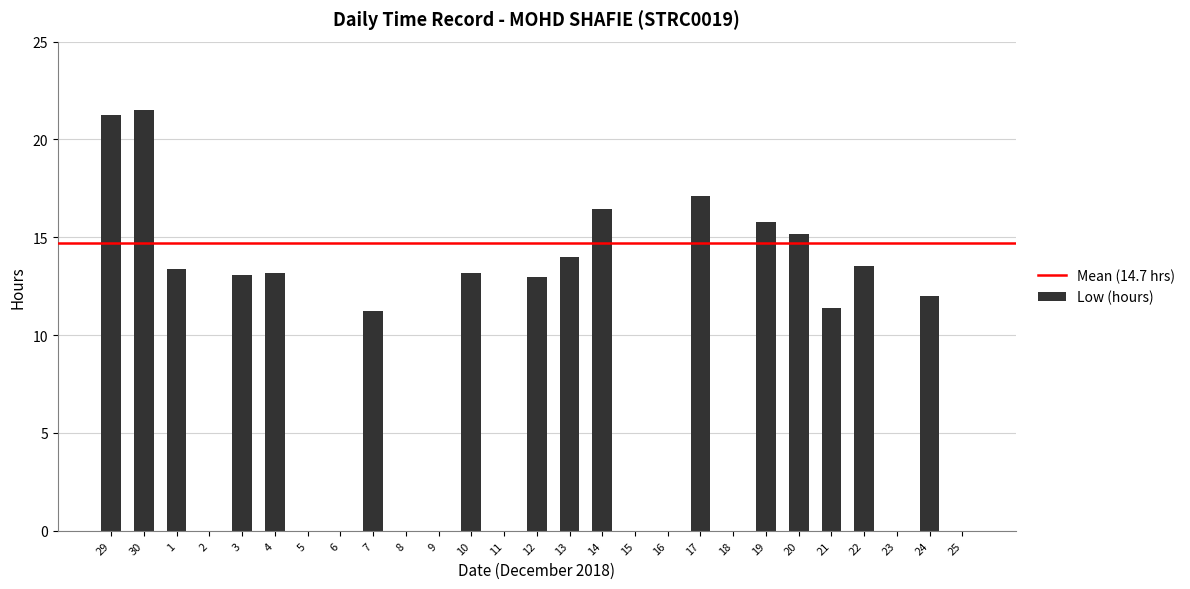

The chart shows a value of 13.0 at 12. True or false?

True